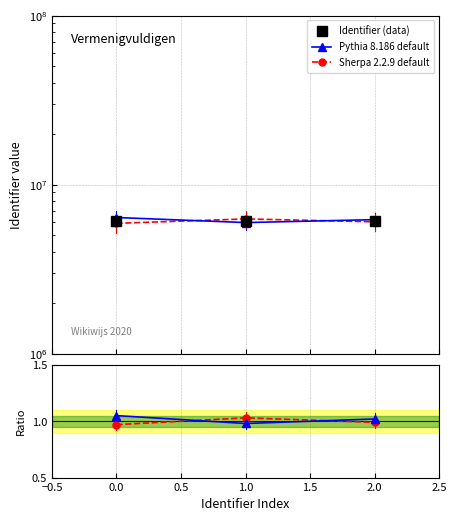

What is the smallest value displayed?

1.0